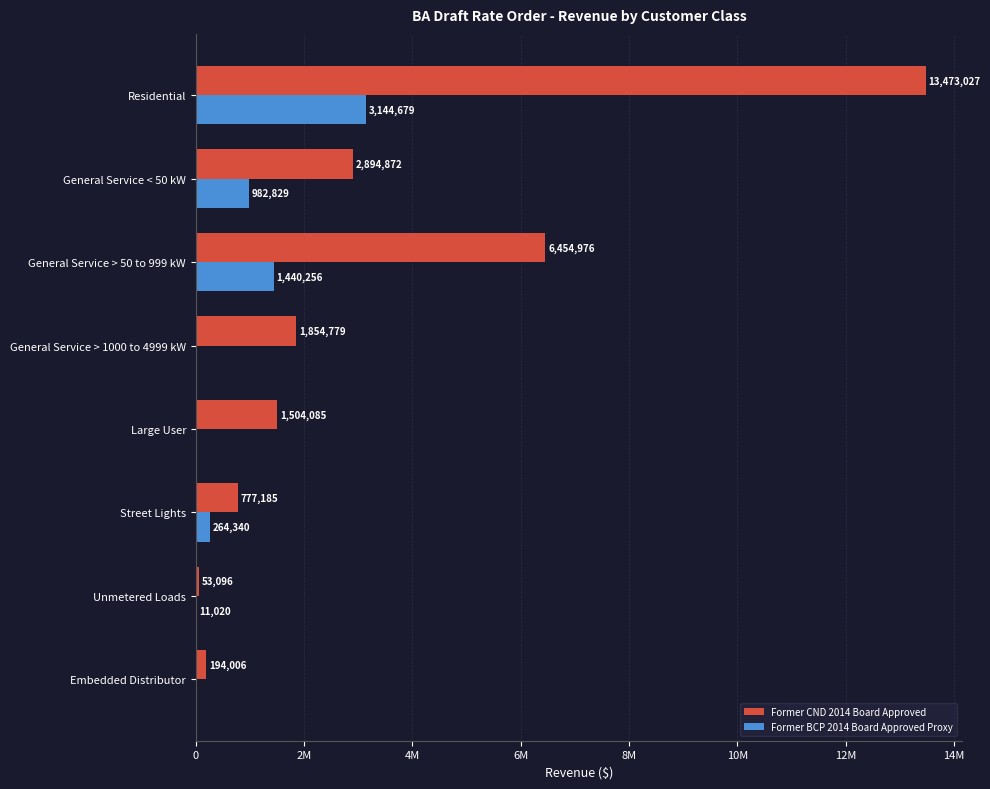

What is the sum of all Former BCP 2014 Board Approved Proxy values?

5843124